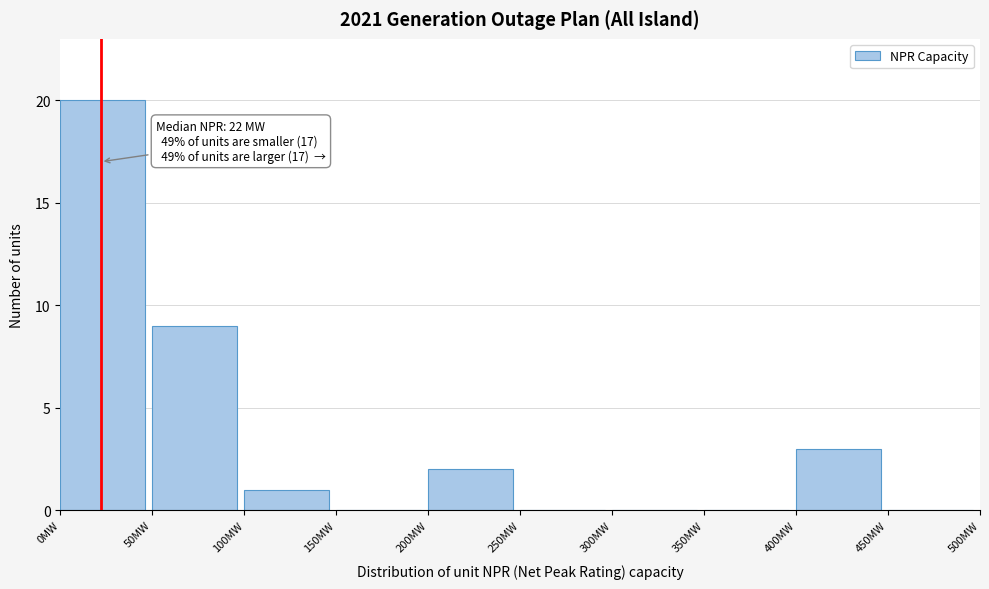

Which range on the x-axis has the tallest bar?

0 to 50